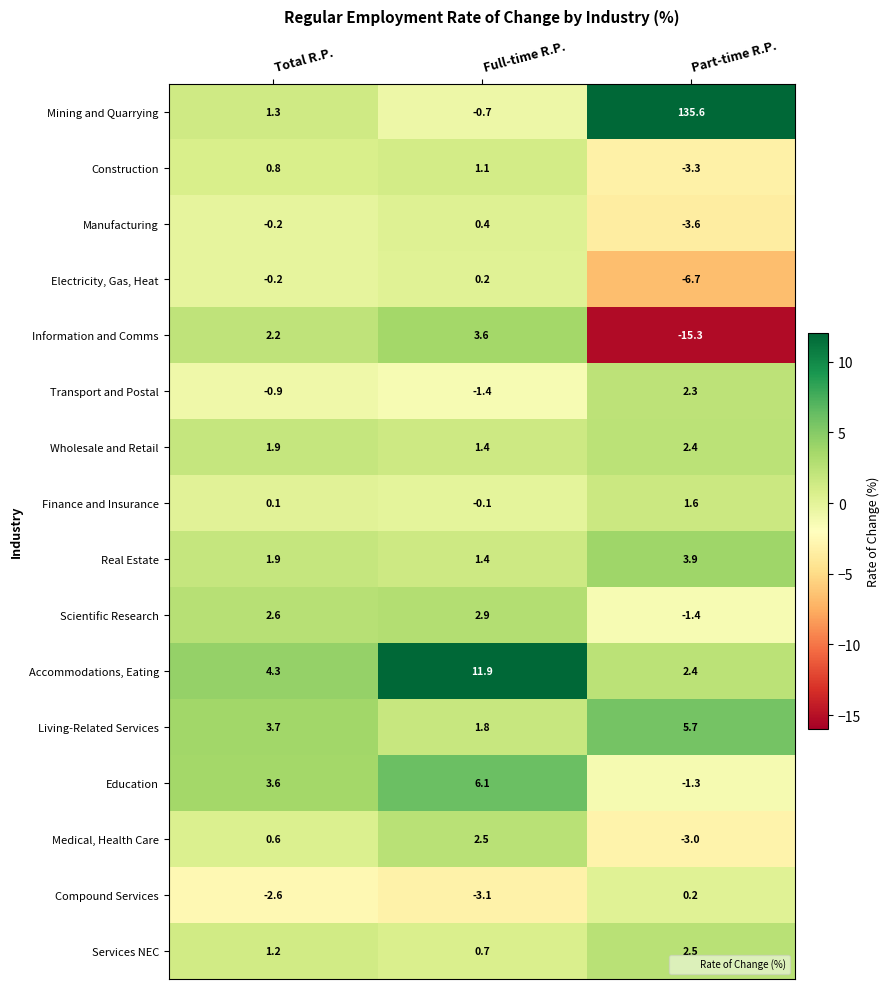

Where is Construction nearest to the value -1?

Total R.P.